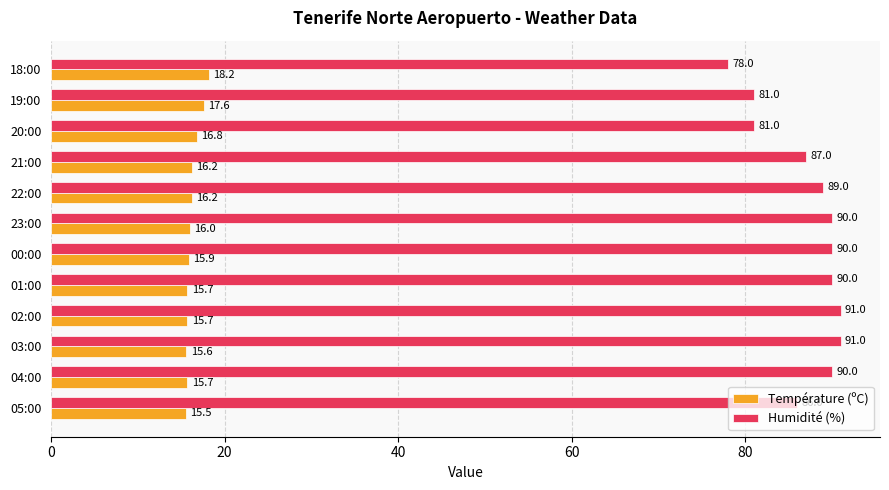

Which series has the largest total across all categories?

Humidité (%)